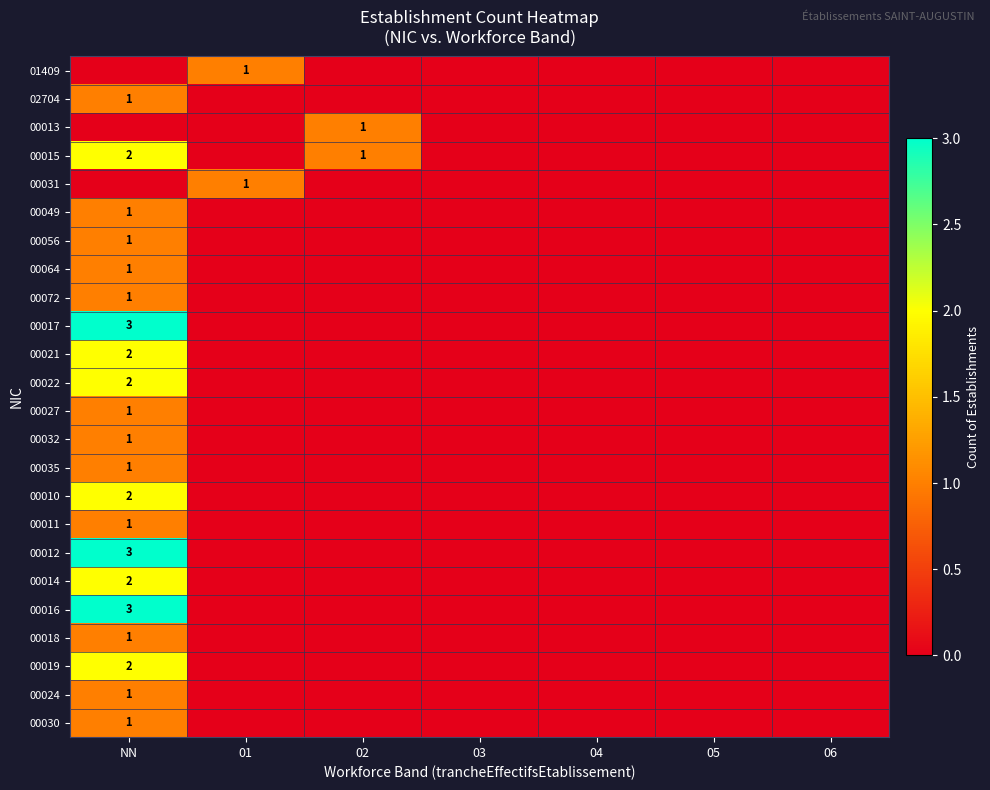

True or false: 00024 has a value of 1 at NN.

False